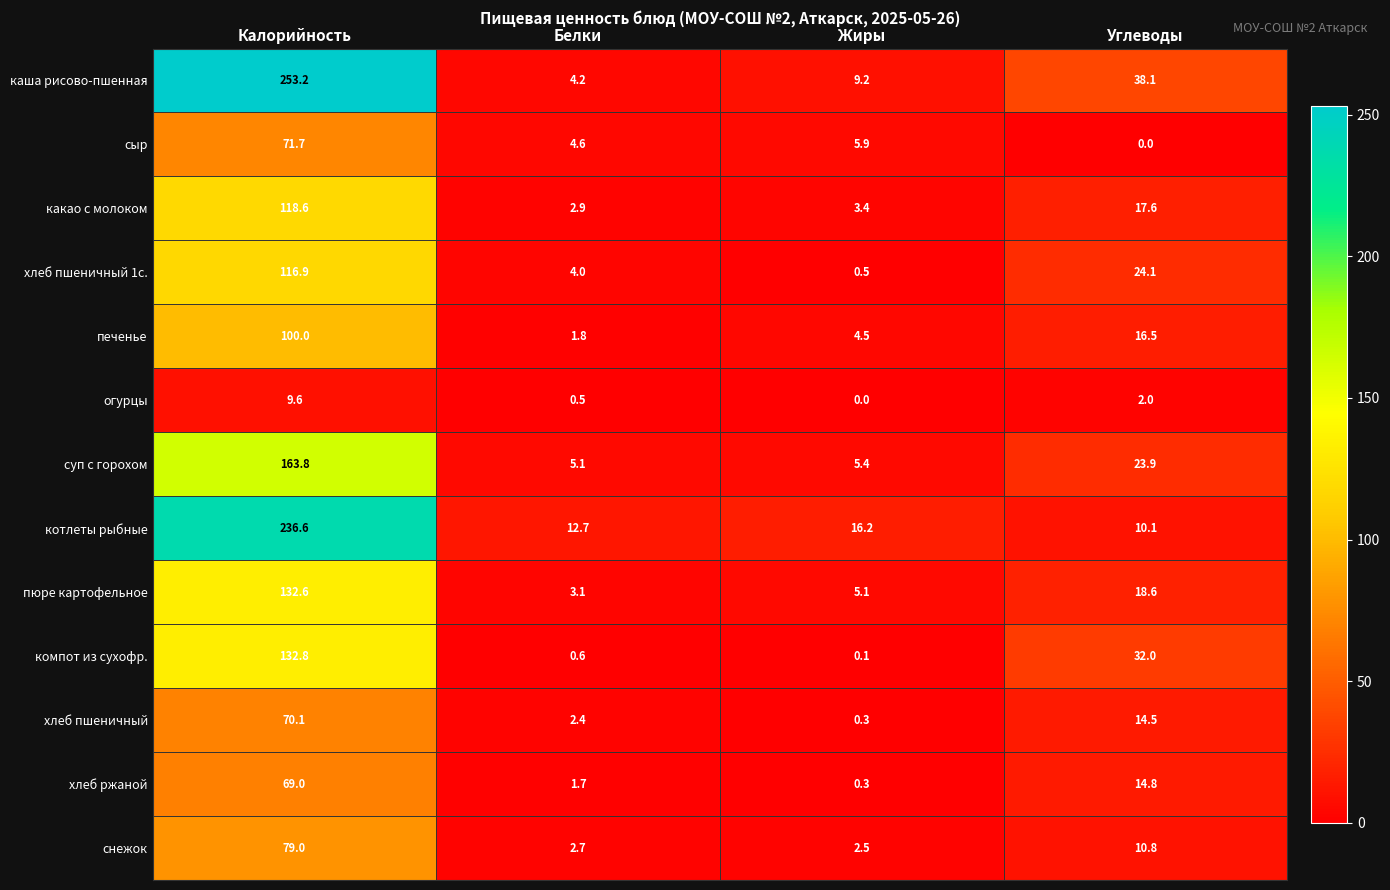

At which category is the sum across all series the highest?

Калорийность